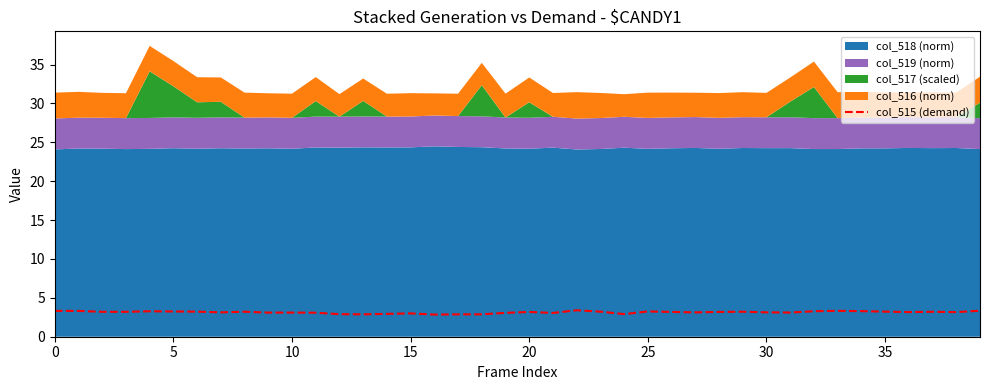

True or false: the data has more than 1 interior local peaks.

True